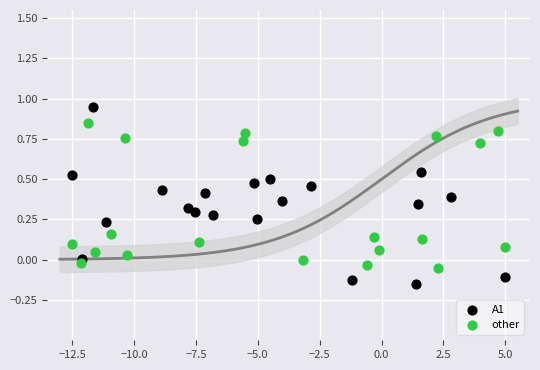

Which series has the widest spread of Y values?

A1